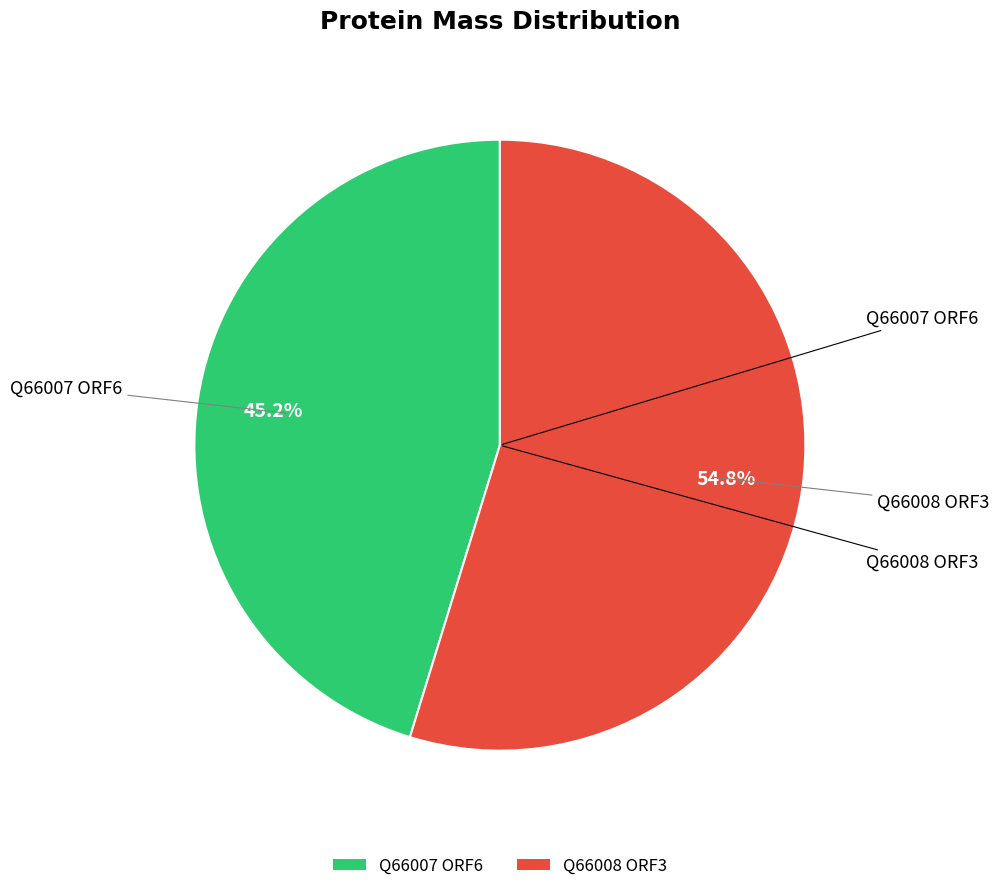

To the nearest percent, what is the combined percentage of Q66008 ORF3 and Q66007 ORF6?

100%